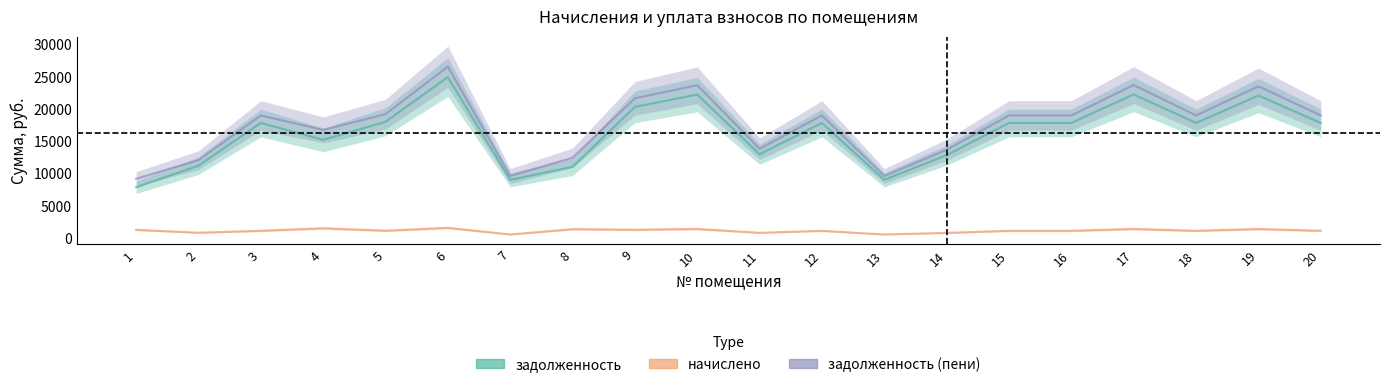

Rank the categories by начислено value from lowest to highest.

7, 13, 14, 11, 2, 3, 12, 15, 16, 18, 20, 5, 1, 9, 8, 19, 10, 17, 4, 6